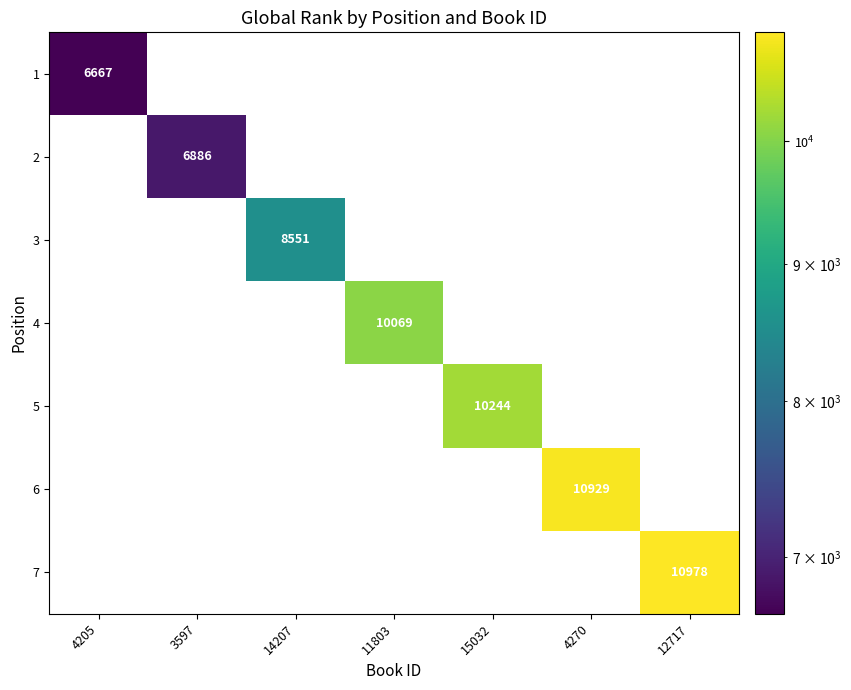

Which category has the highest value across all series?

12717